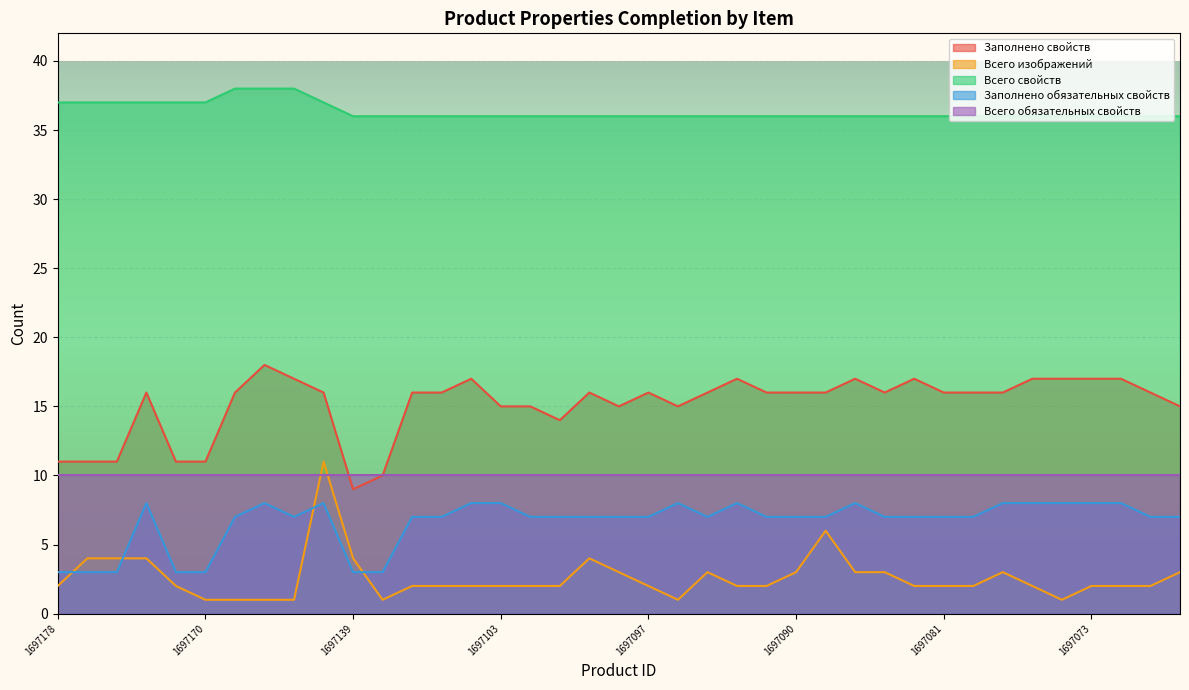

The value of Всего изображений at 1697164 is 1. True or false?

True